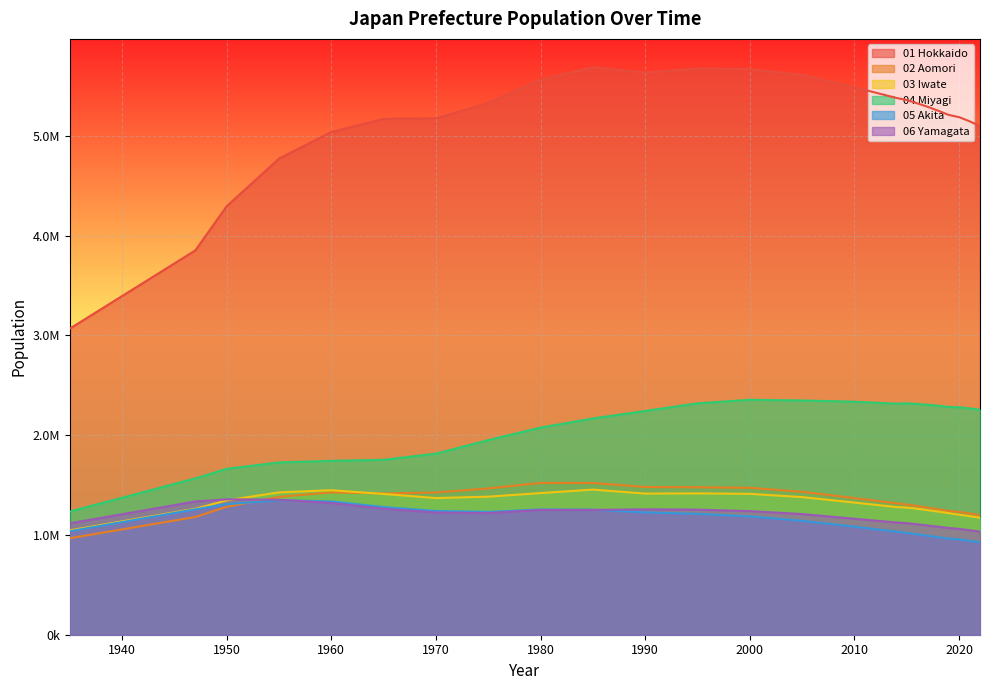

What are all the series names shown in the legend?

01 Hokkaido, 02 Aomori, 03 Iwate, 04 Miyagi, 05 Akita, 06 Yamagata